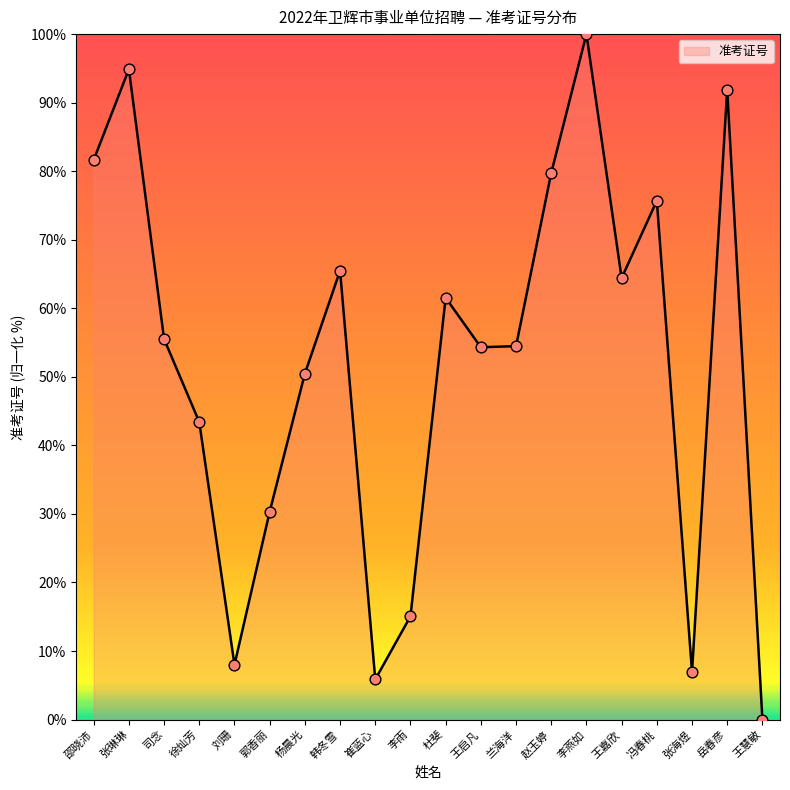

What is the change in value from 司念 to 李燕如?

+44.5